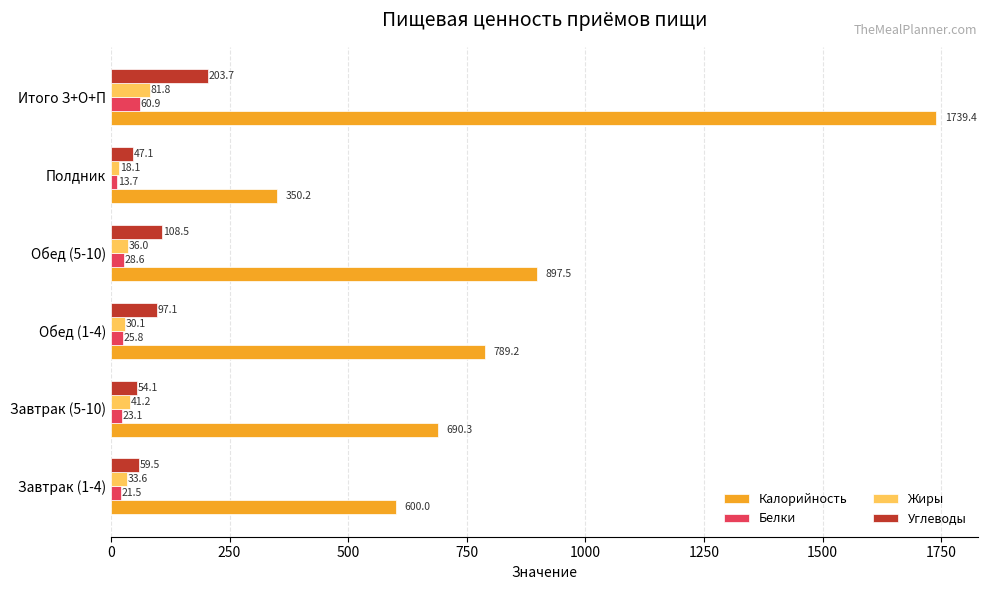

Count the number of categories in the chart.

6